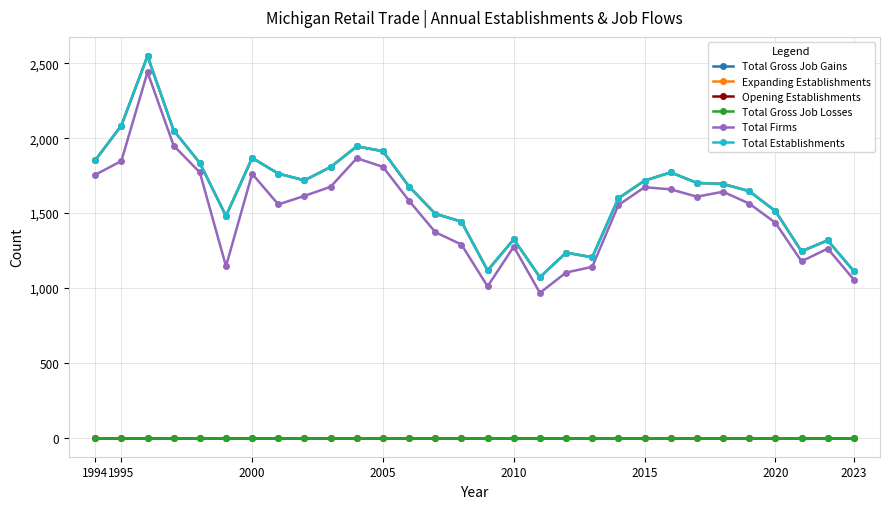

How many values in the Total Establishments series exceed 1695?

14